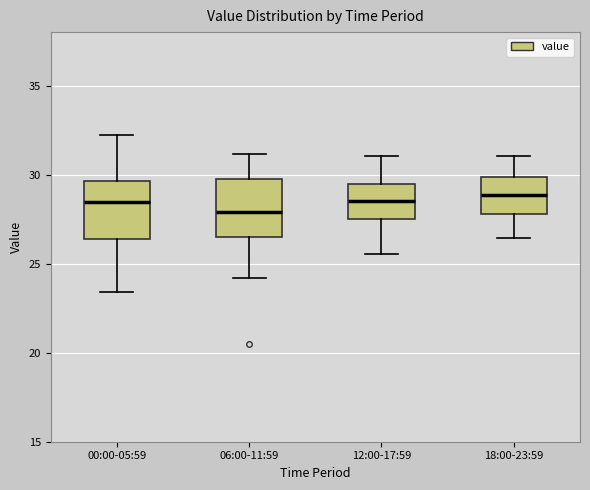

Reading left to right, read every box against the y-axis: the position of its median line, the range the box covers, and the ends of its whiskers. The values are not printed on the chart, so give them approximately, as read against the axis.

00:00-05:59: median 28.5, box 26.5 to 29.5, whiskers 23.5 to 32.0
06:00-11:59: median 28.0, box 26.5 to 29.5, whiskers 24.0 to 31.0
12:00-17:59: median 28.5, box 27.5 to 29.5, whiskers 25.5 to 31.0
18:00-23:59: median 29.0, box 28.0 to 30.0, whiskers 26.5 to 31.0